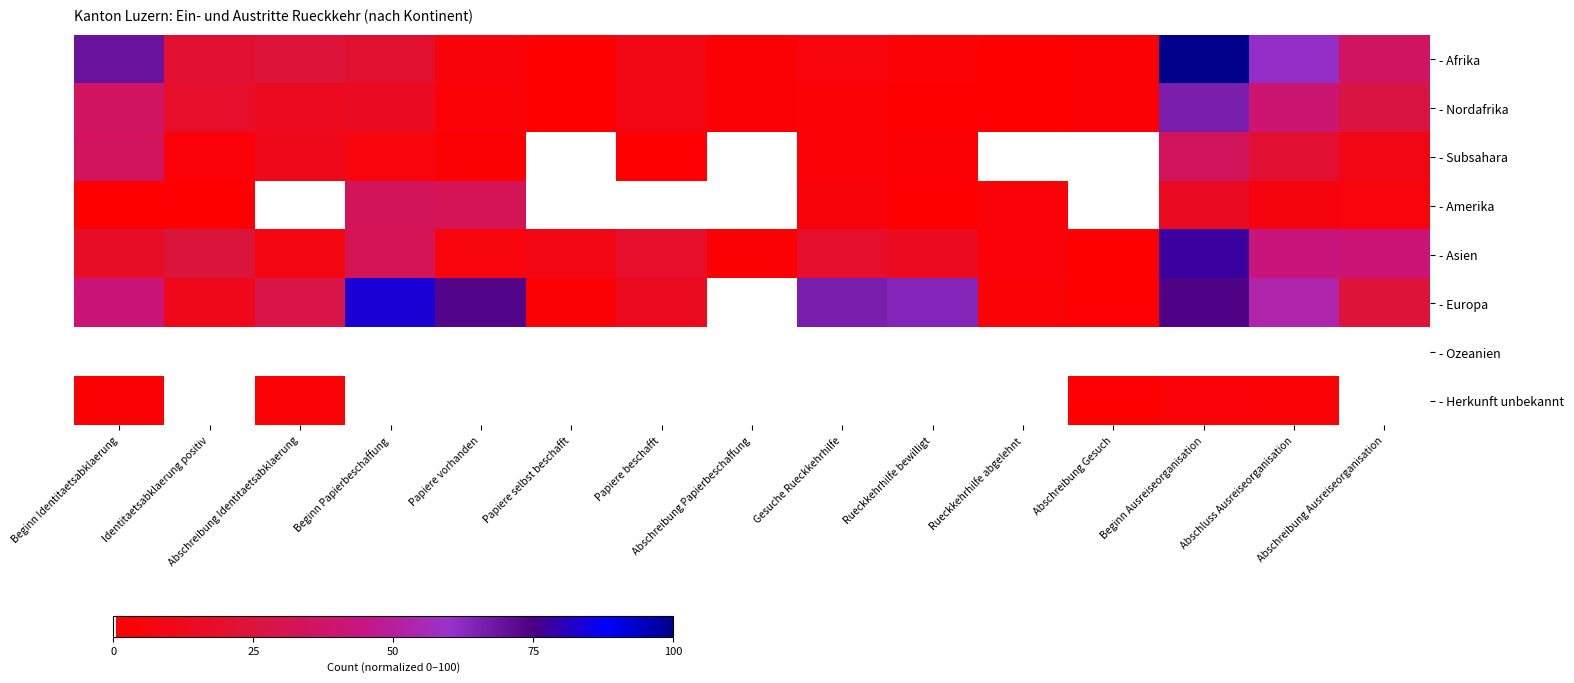

Which series changed the most between Papiere beschafft and Abschreibung Gesuch?

- Asien